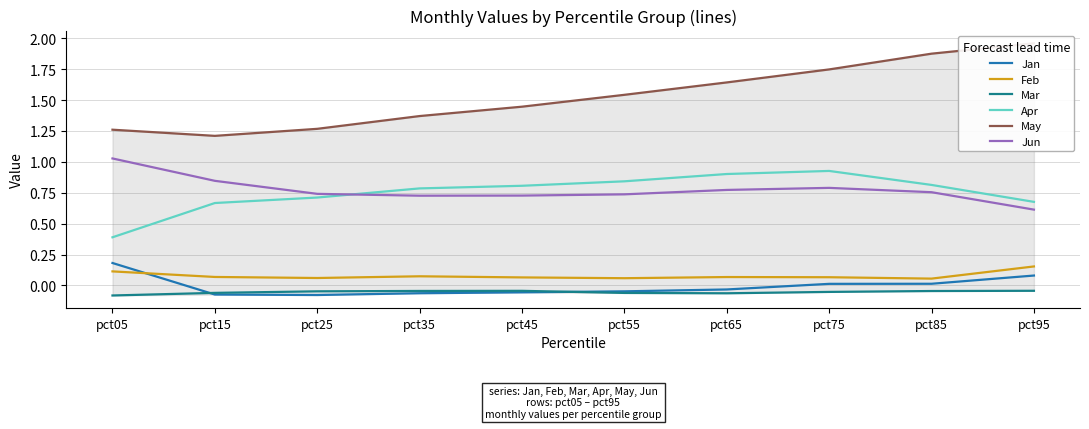

Is the value of Apr at pct65 greater than the value of Mar at pct65?

Yes